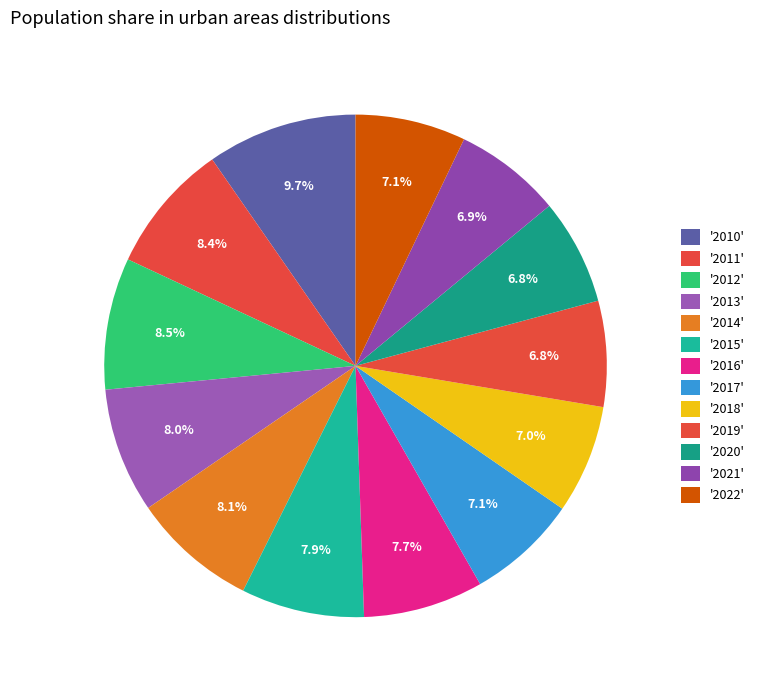

To the nearest percent, what is the average slice percentage?

8%